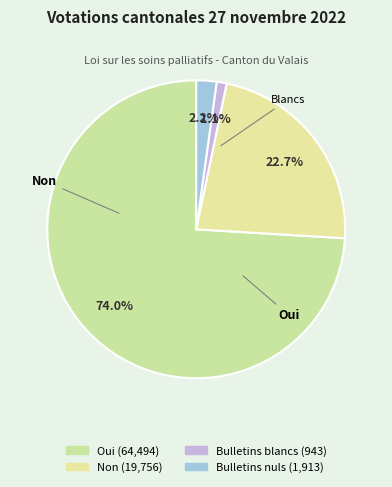

Count the number of slices in the pie.

4